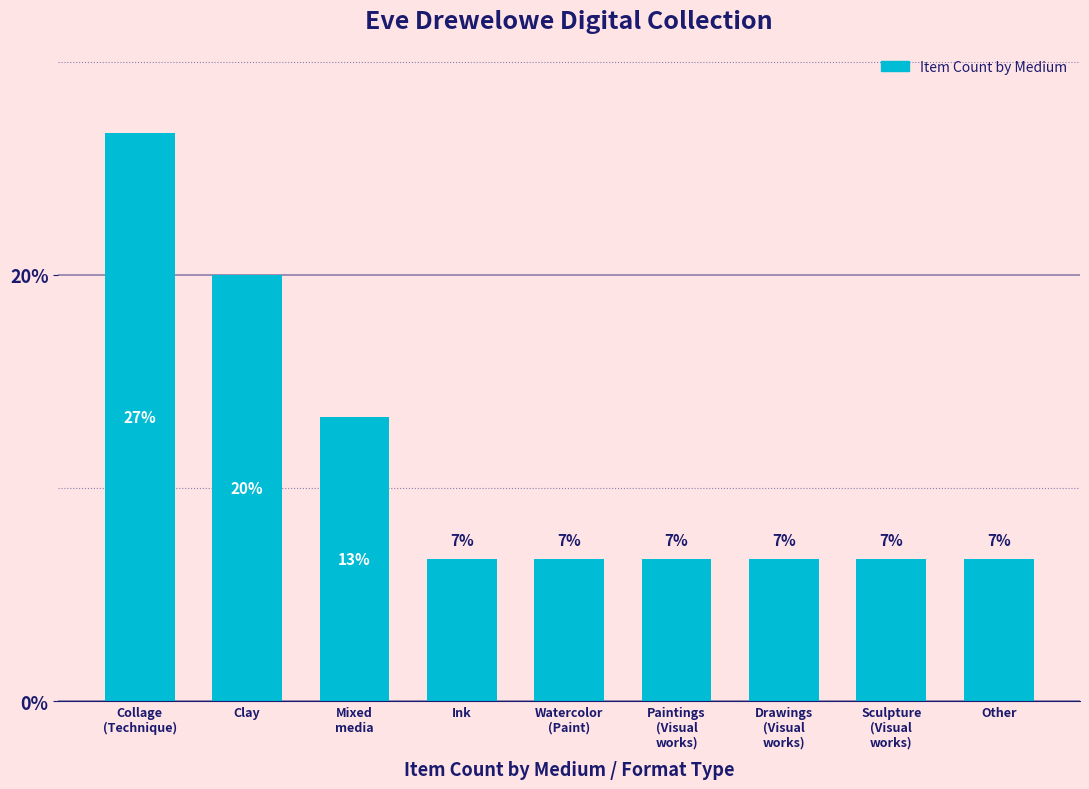

List the labels in order of value, smallest first.

Ink, Watercolor
(Paint), Paintings
(Visual
works), Drawings
(Visual
works), Sculpture
(Visual
works), Other, Mixed
media, Clay, Collage
(Technique)